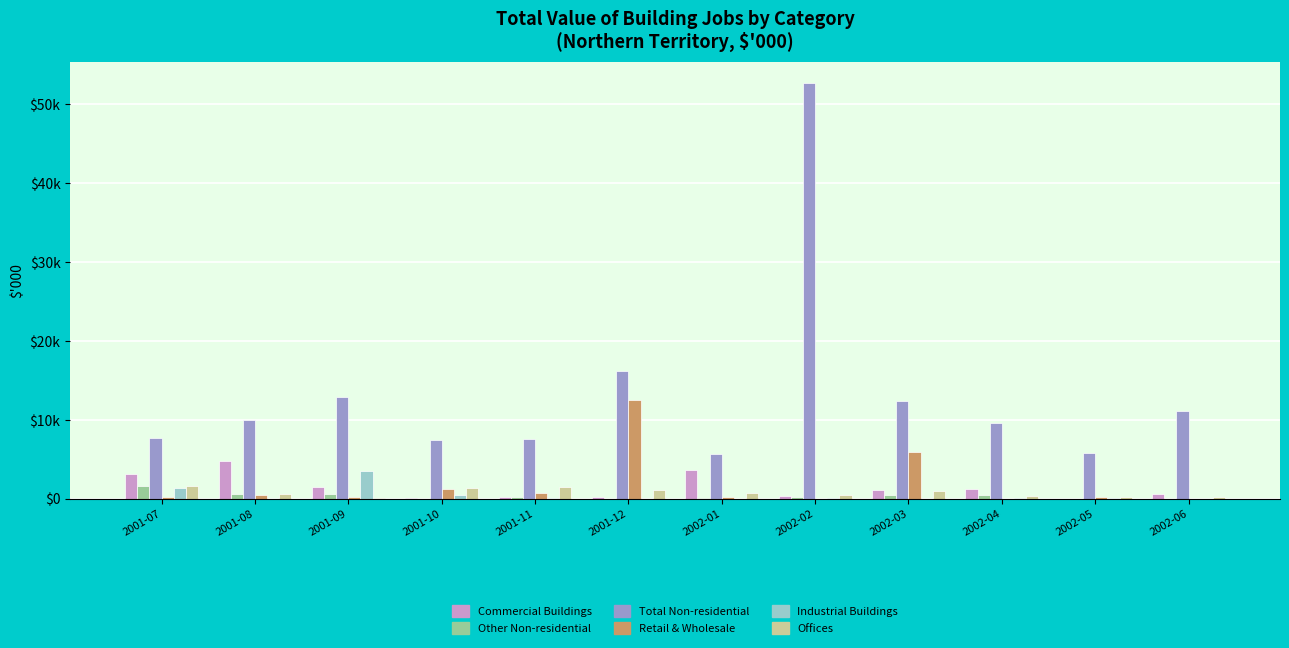

Between 2002-04 and 2001-11, which is larger?

2002-04